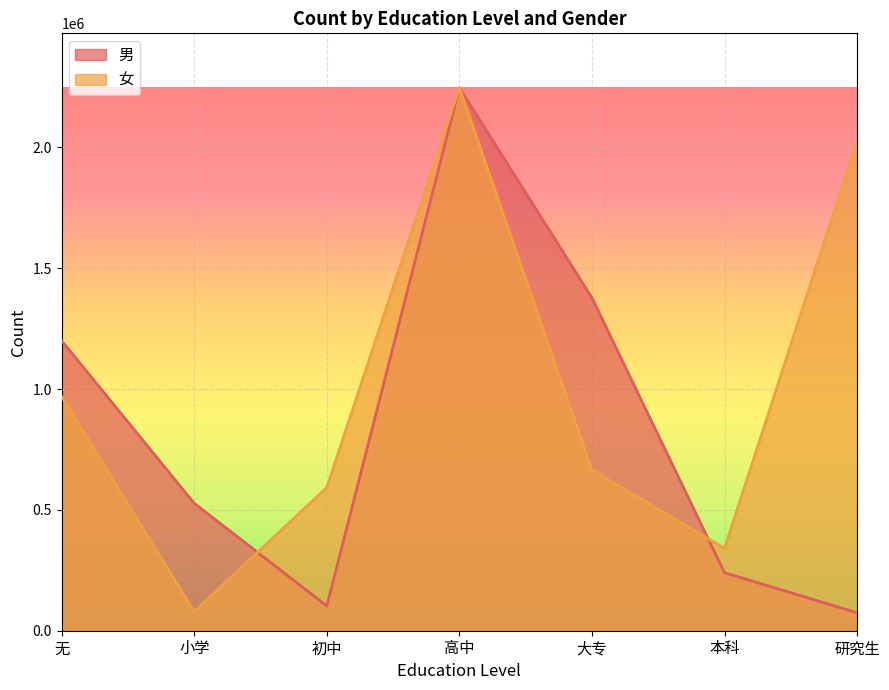

How many lines are shown in the chart?

2